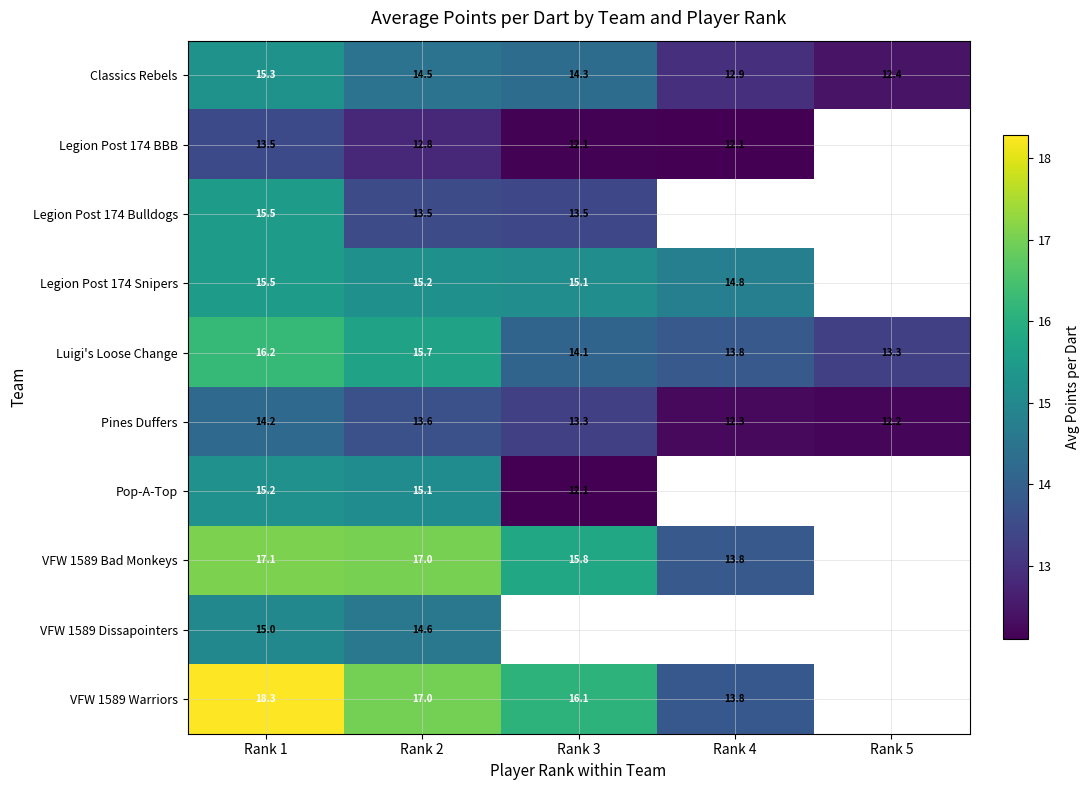

Is the value of VFW 1589 Bad Monkeys at Rank 2 greater than the value of VFW 1589 Warriors at Rank 1?

No